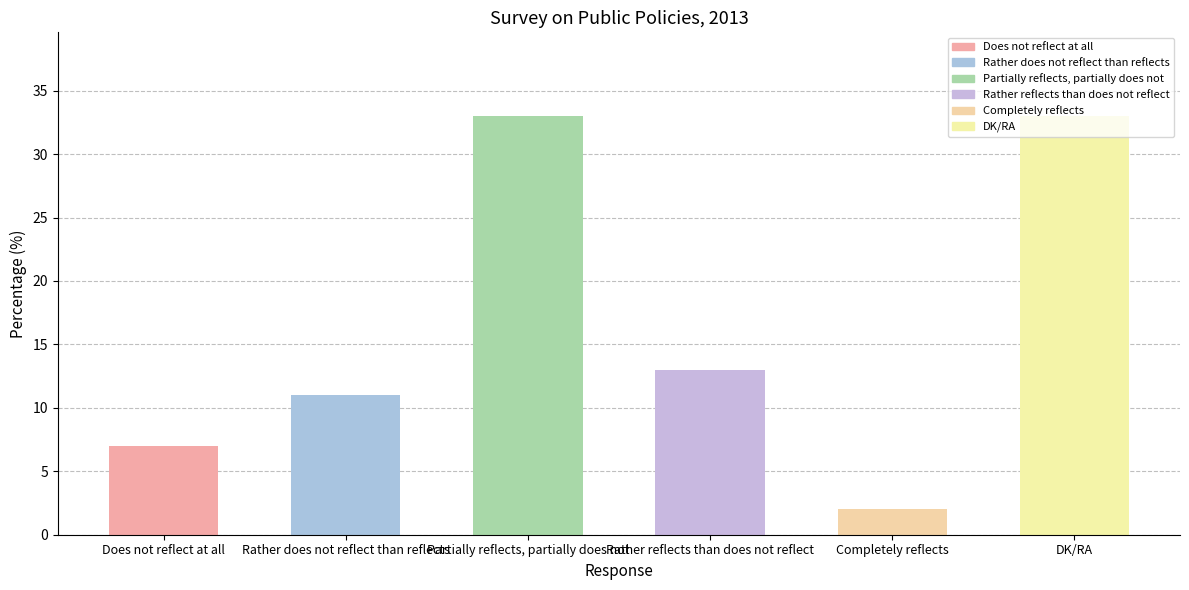

What is the label of the 1st bar from the left?

Does not reflect at all